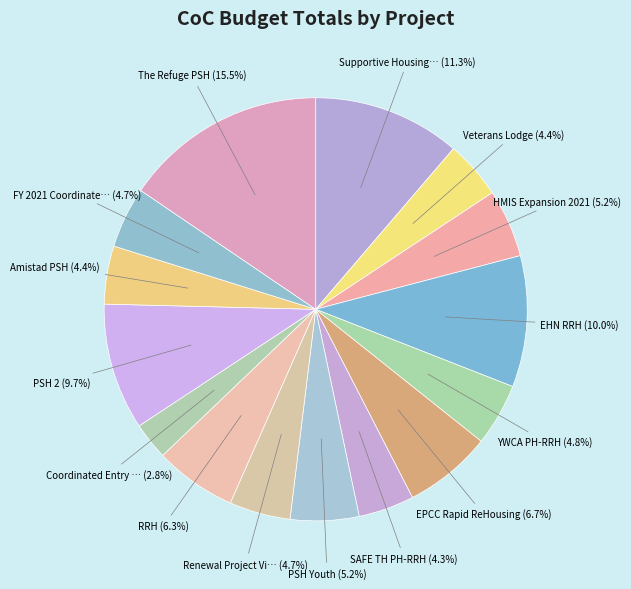

Count the number of slices in the pie.

15